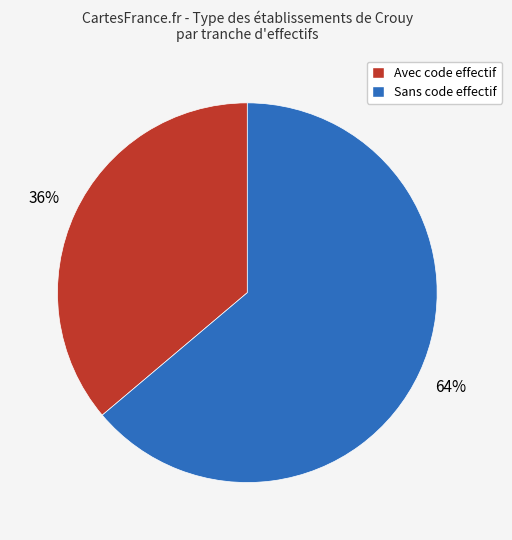

To the nearest percent, what is the difference between the largest and smallest slice percentages?

28%